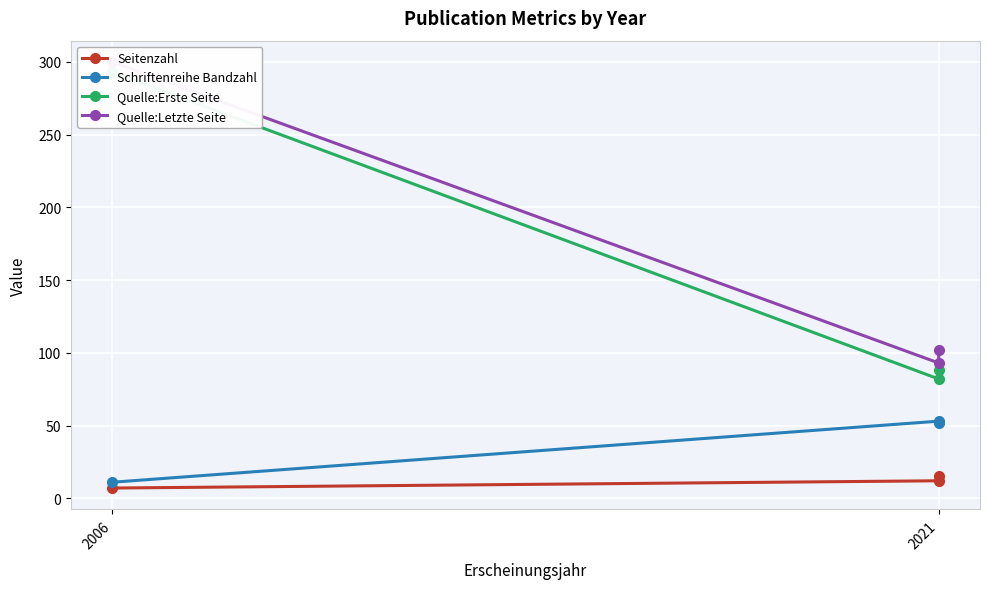

What is the label of the 1st point from the left?

2006